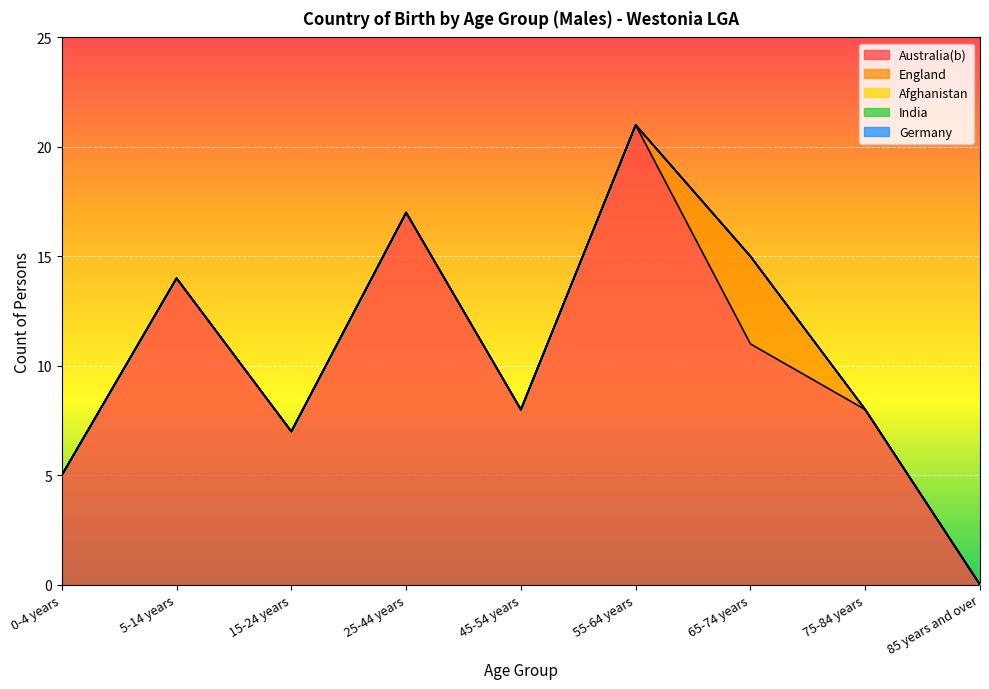

At how many categories does at least one series exceed 3?

8